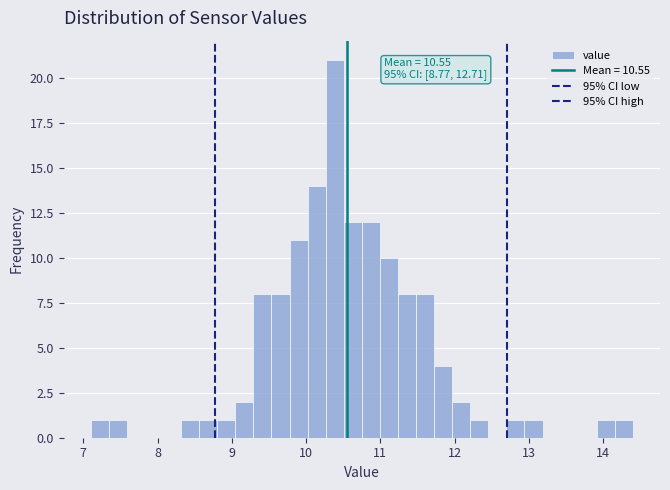

Around what value on the x-axis is the tallest bar? Give the approximate position of its centre, as read against the axis.

10.4